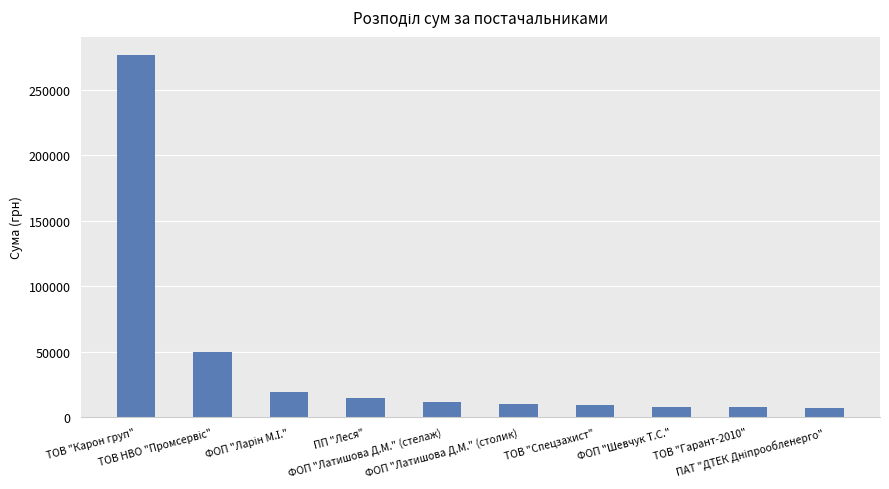

What is the value of the 9th bar from the left?

7950.2